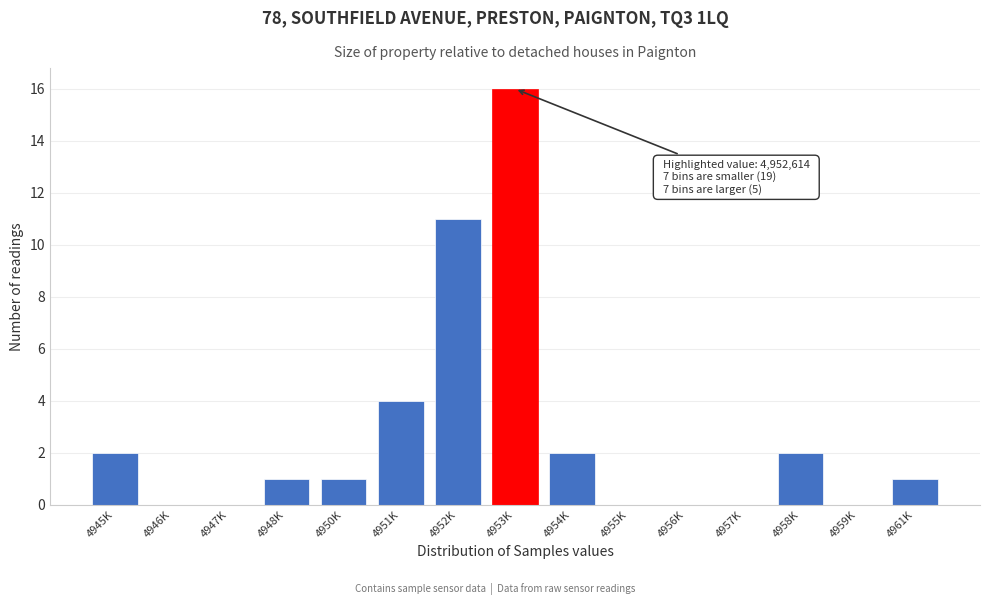

Reading left to right, list all the values displayed in this chart.

4945K=2	4946K=0	4947K=0	4948K=1	4950K=1	4951K=4	4952K=11	4953K=16	4954K=2	4955K=0	4956K=0	4957K=0	4958K=2	4959K=0	4961K=1